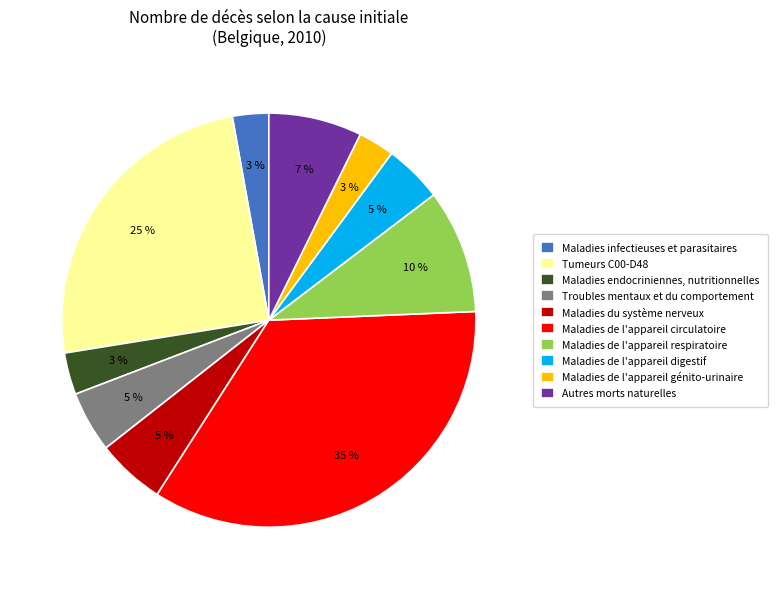

True or false: Autres morts naturelles accounts for 1% of the total.

False